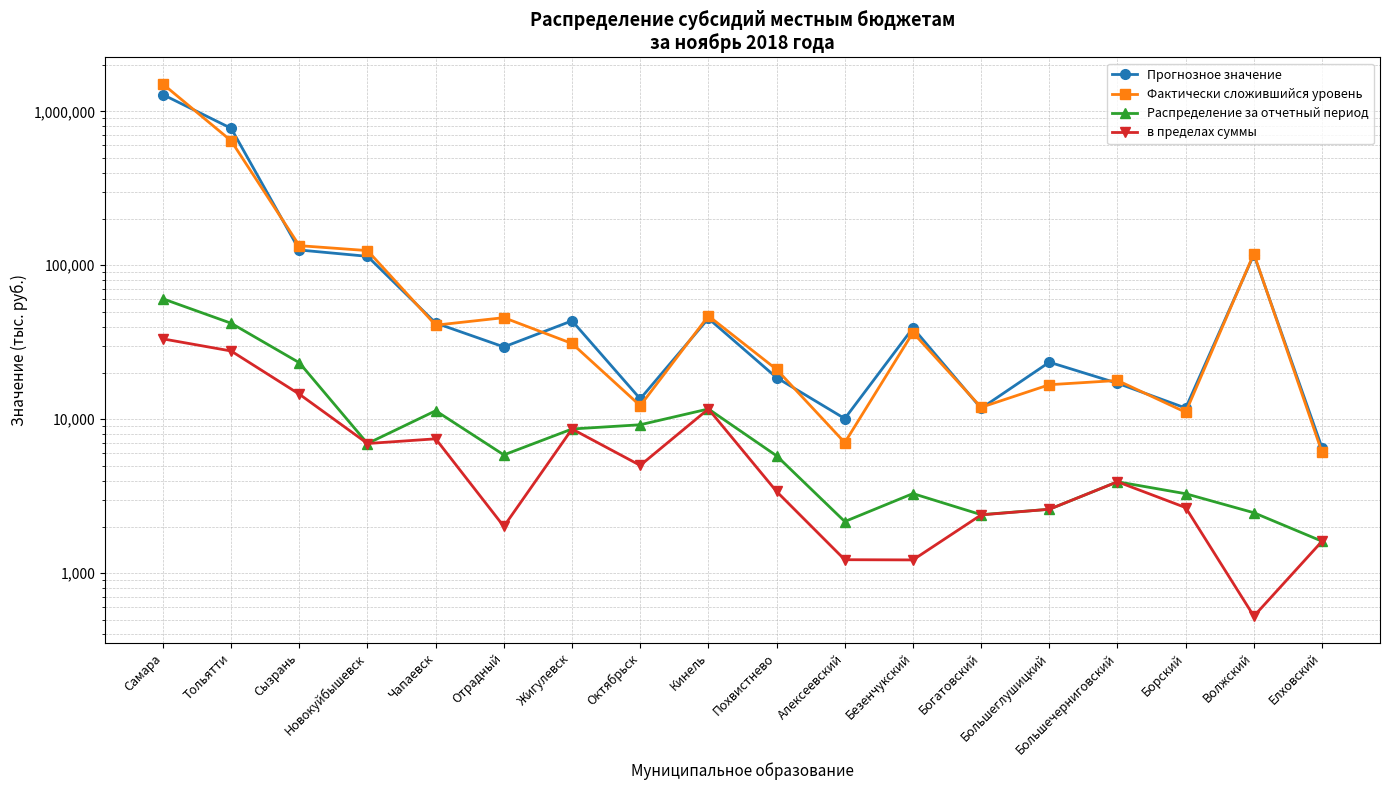

How many data points in Прогнозное значение are above 39198?

9